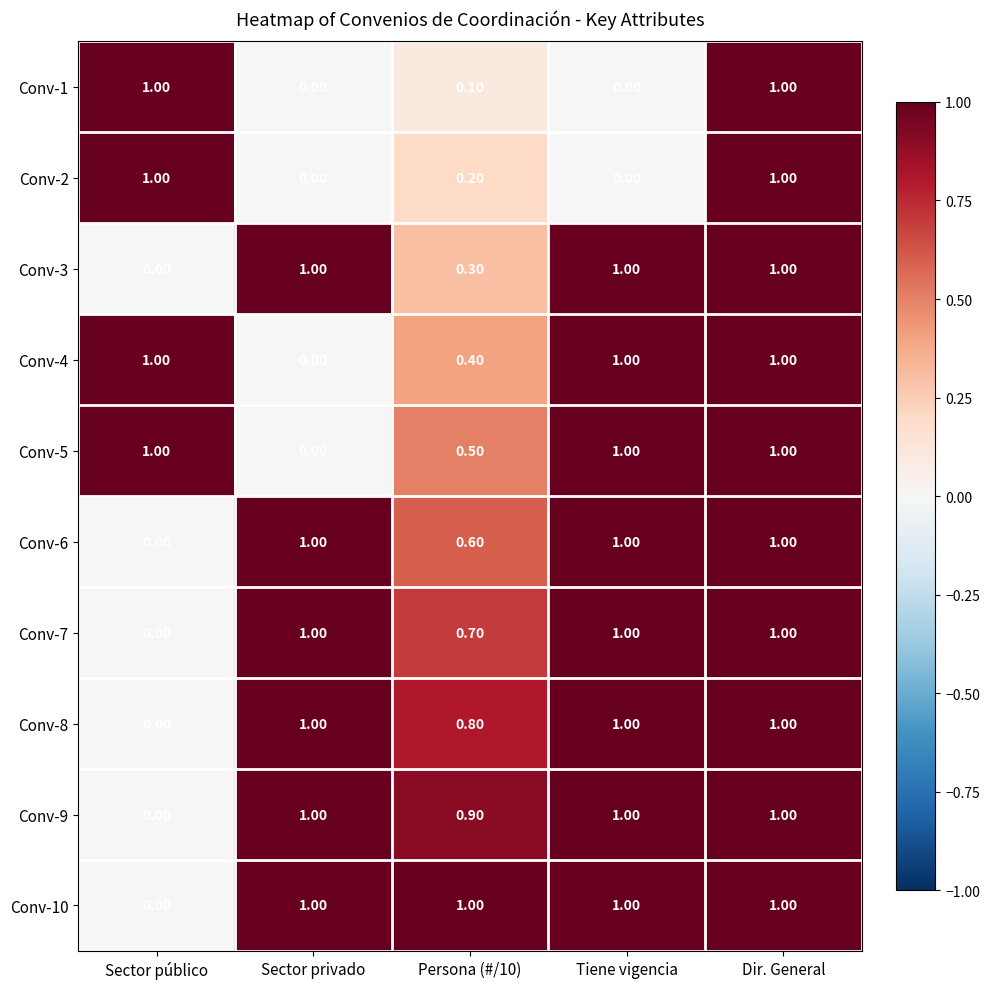

What is the spread (max minus min) of values at Sector privado?

1.0